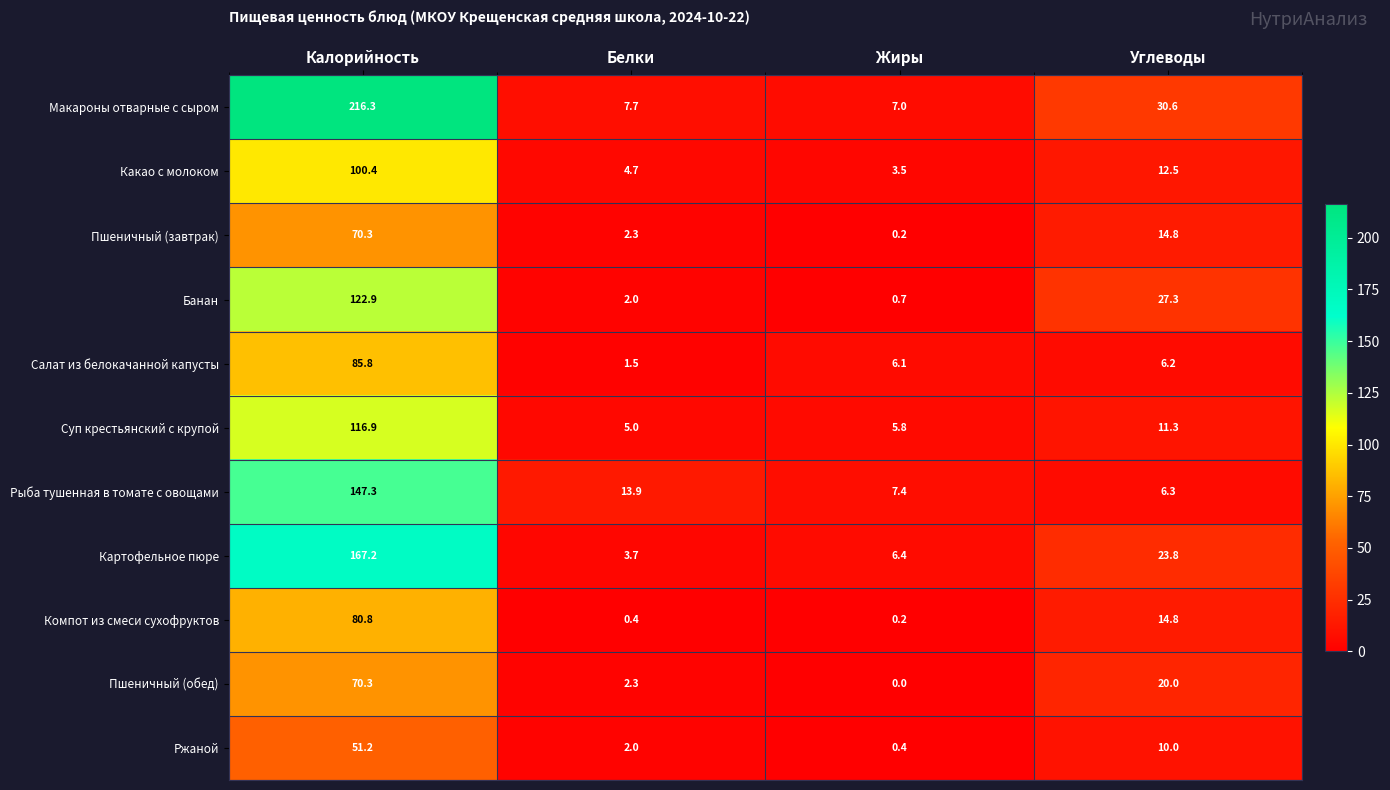

Where is Суп крестьянский с крупой nearest to the value 60?

Углеводы